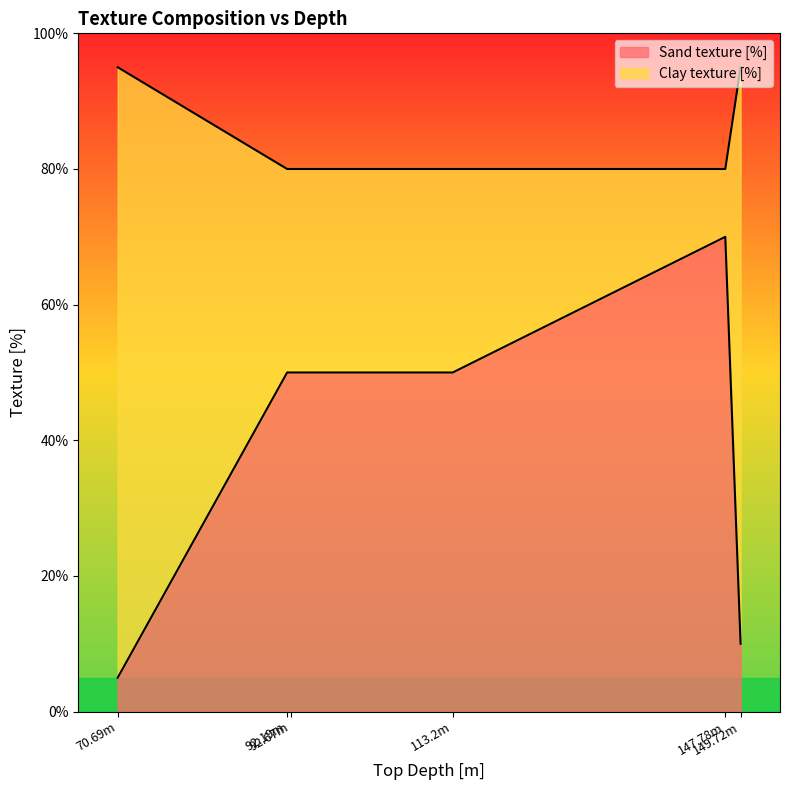

Reading left to right, transcribe all the data shown in this chart.

5	50	50	50	70	10